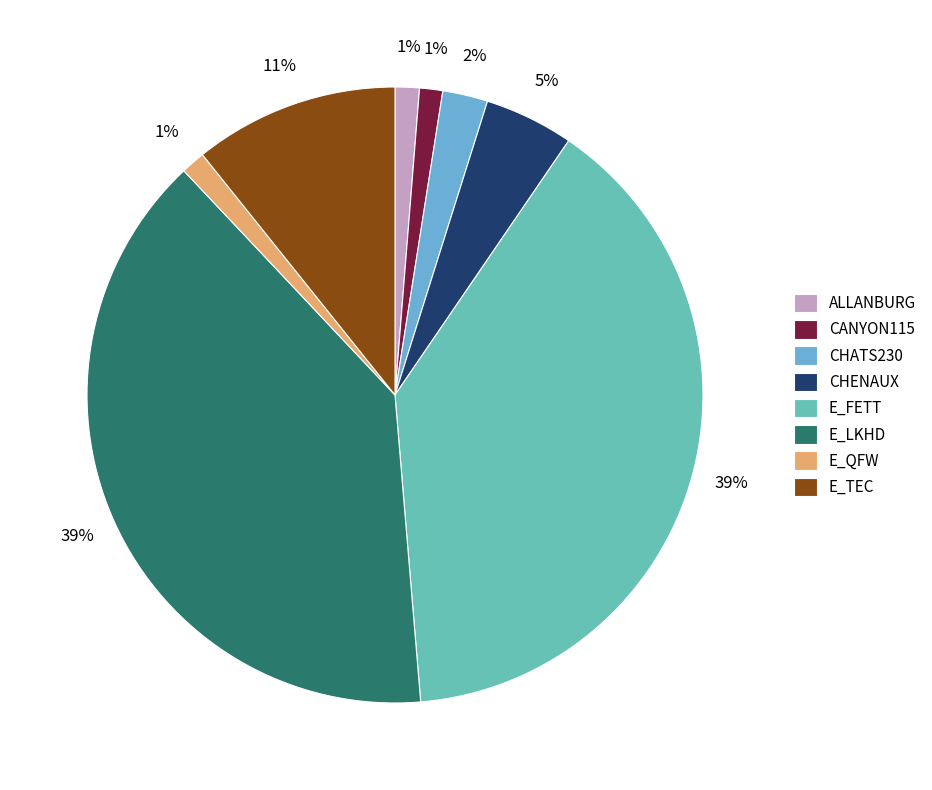

Is there any slice that represents more than half of the pie?

No